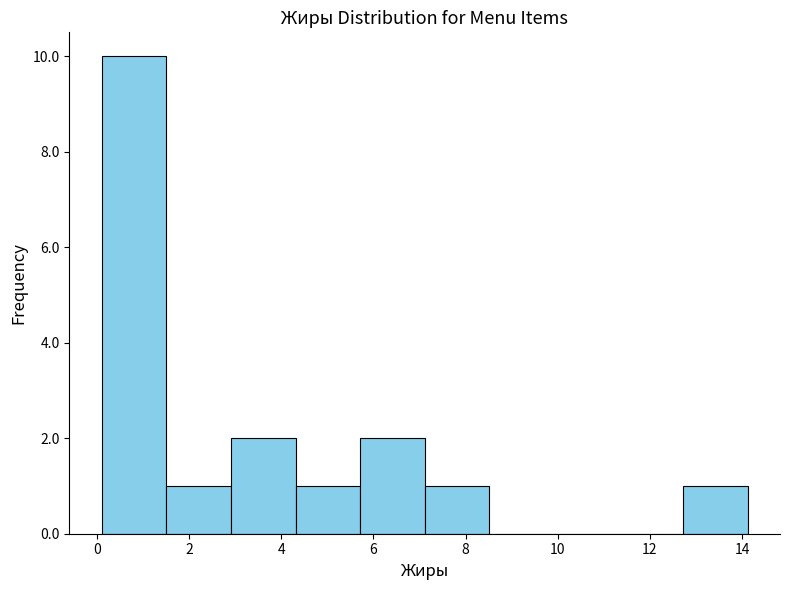

Which range on the x-axis has the tallest bar?

0.2 to 1.6